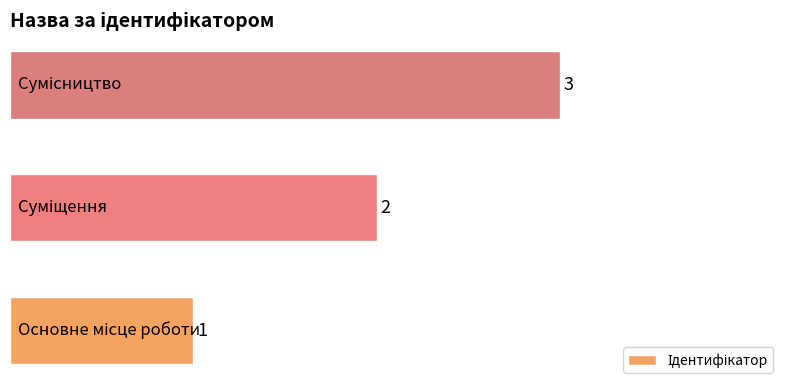

What is the sum of all values?

6